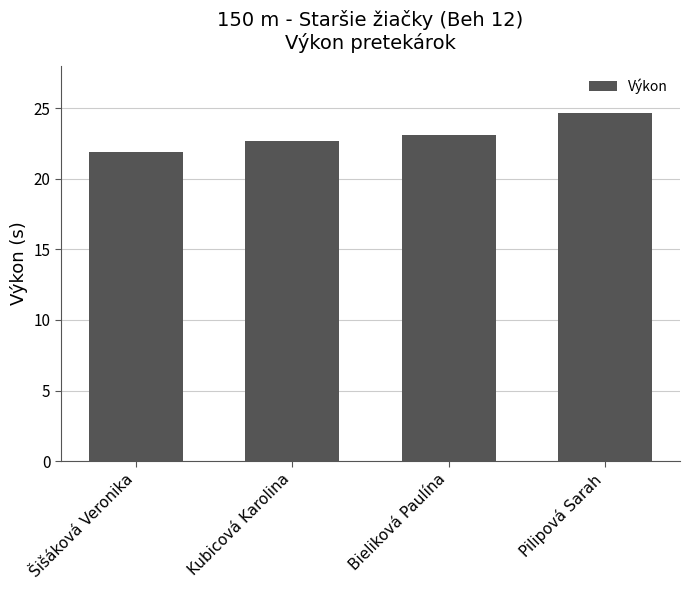

Which label corresponds to the smallest value in the chart?

Šišáková Veronika